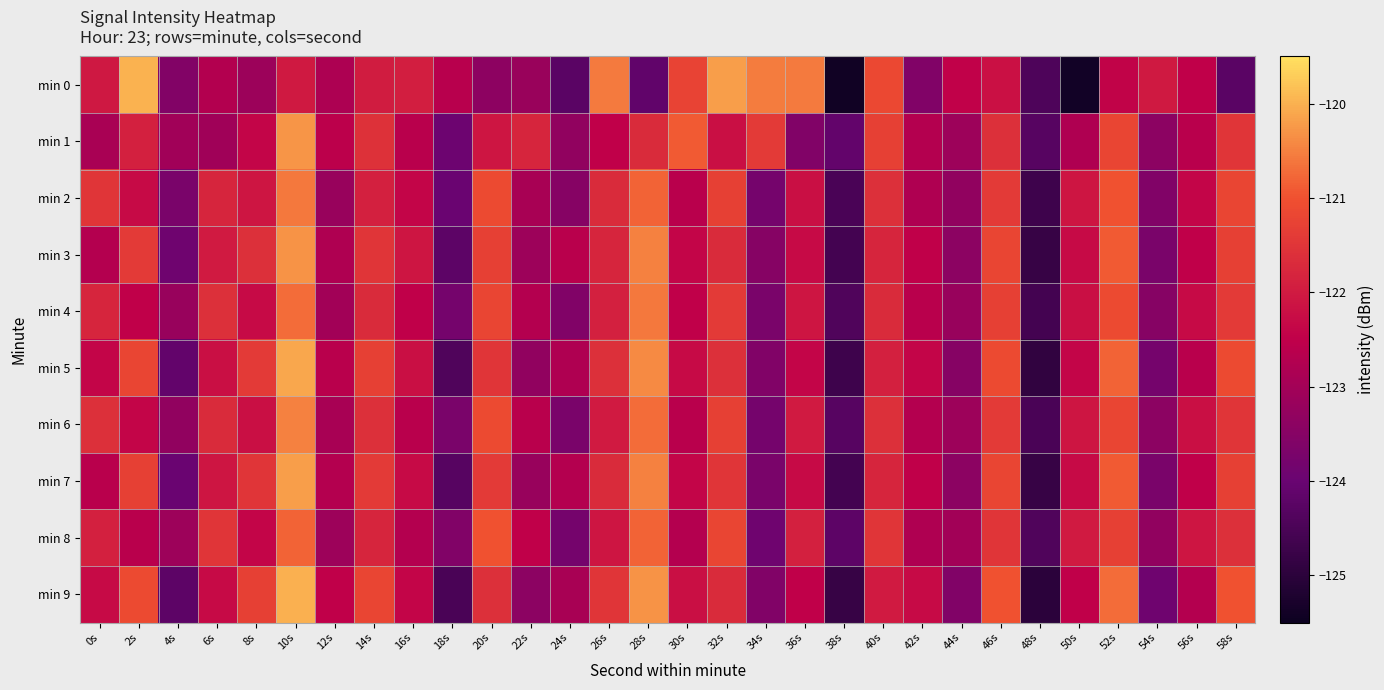

At how many categories does at least one series exceed -123?

27